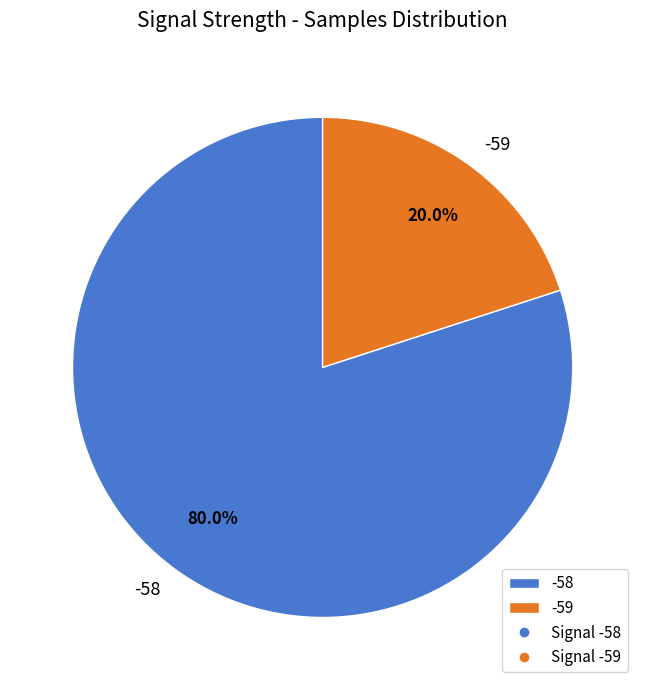

Which has a higher value, -58 or -59?

-58